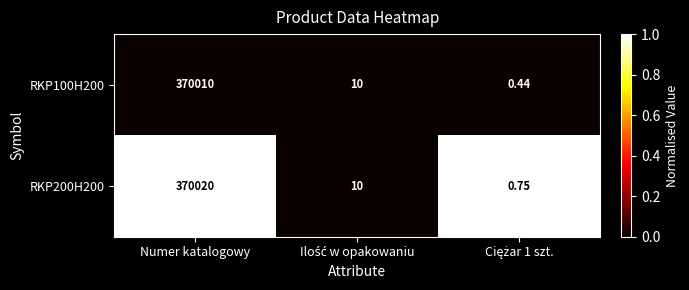

Which series has the largest total across all categories?

RKP200H200